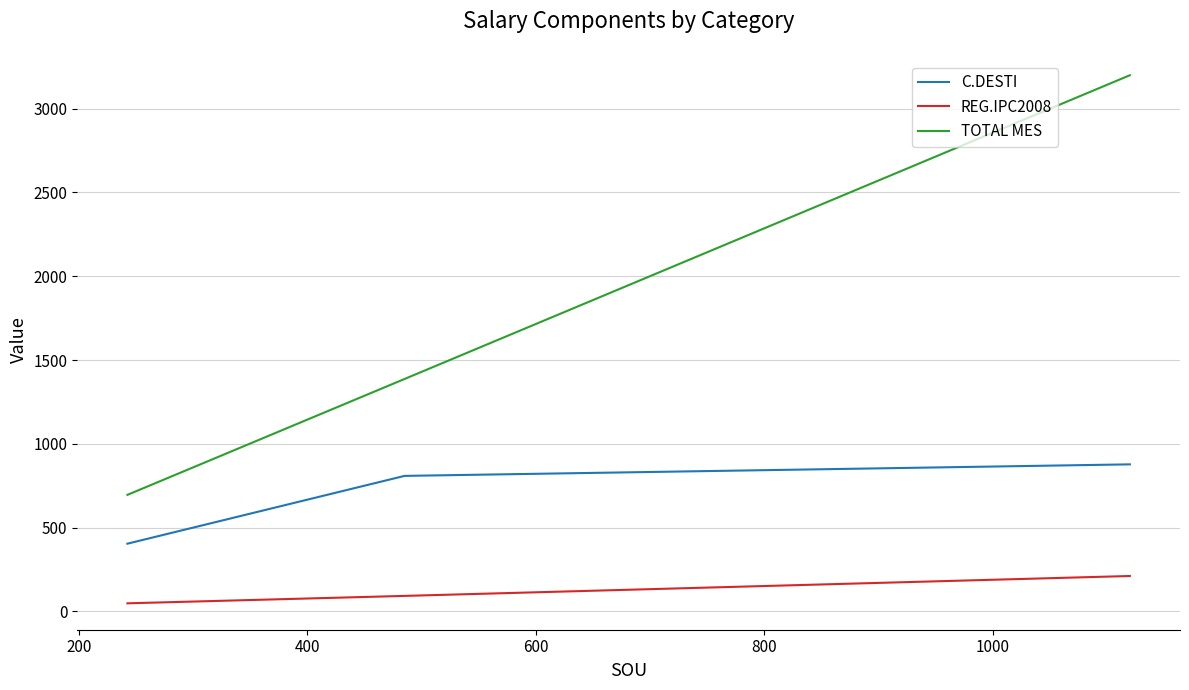

Is the value of C.DESTI at 800 greater than the value of TOTAL MES at 800?

No